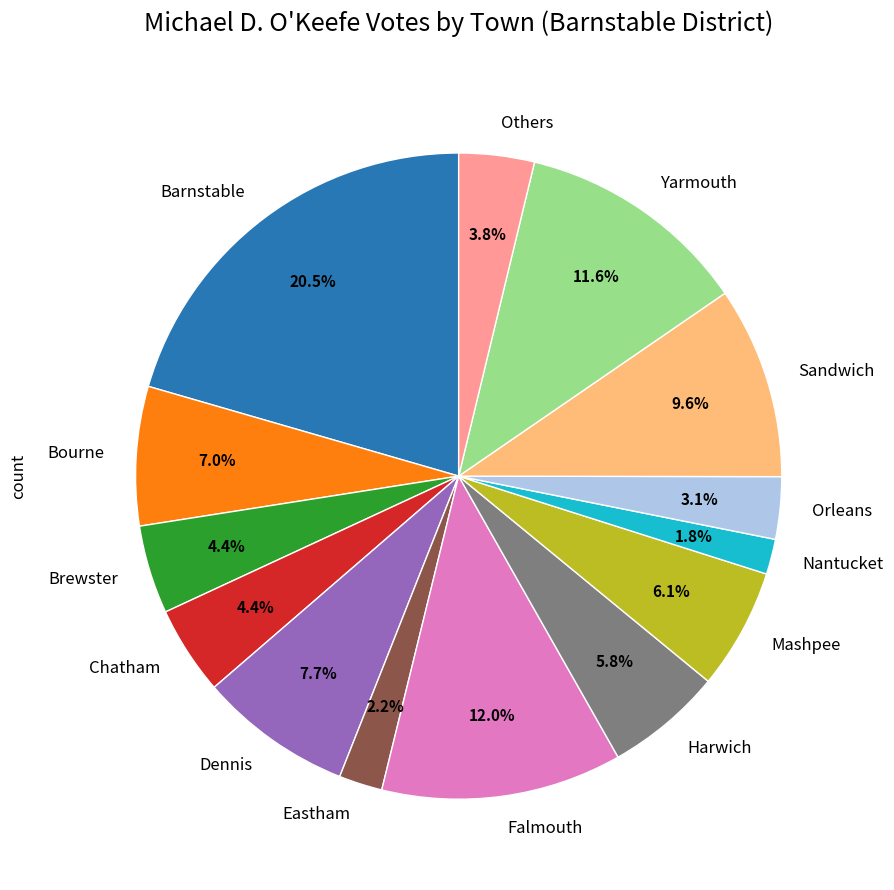

To the nearest percent, what is the difference between the Barnstable and Sandwich slice percentages?

11%